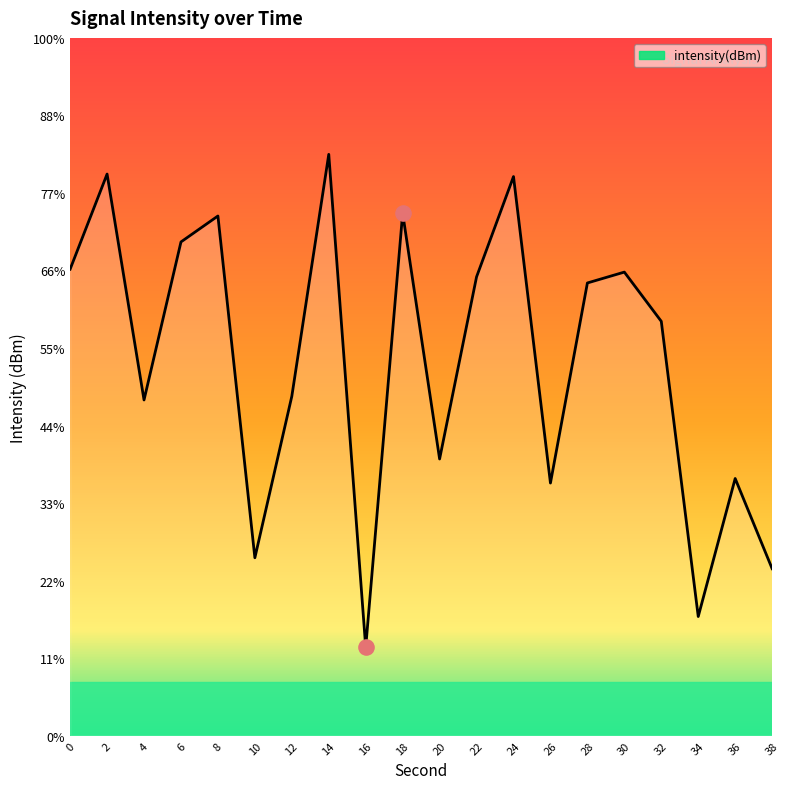

What is the change in value from 14 to 28?

-4.8